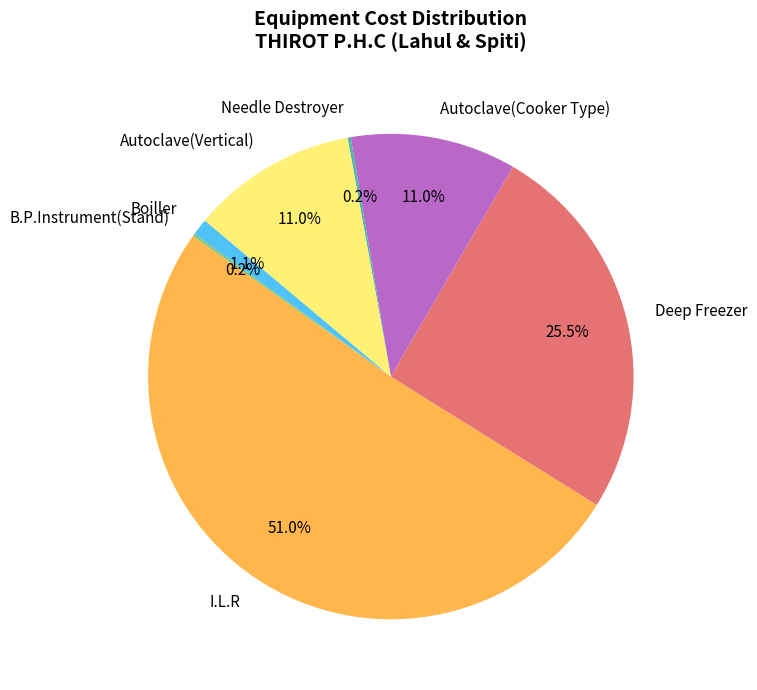

What is the majority slice?

I.L.R